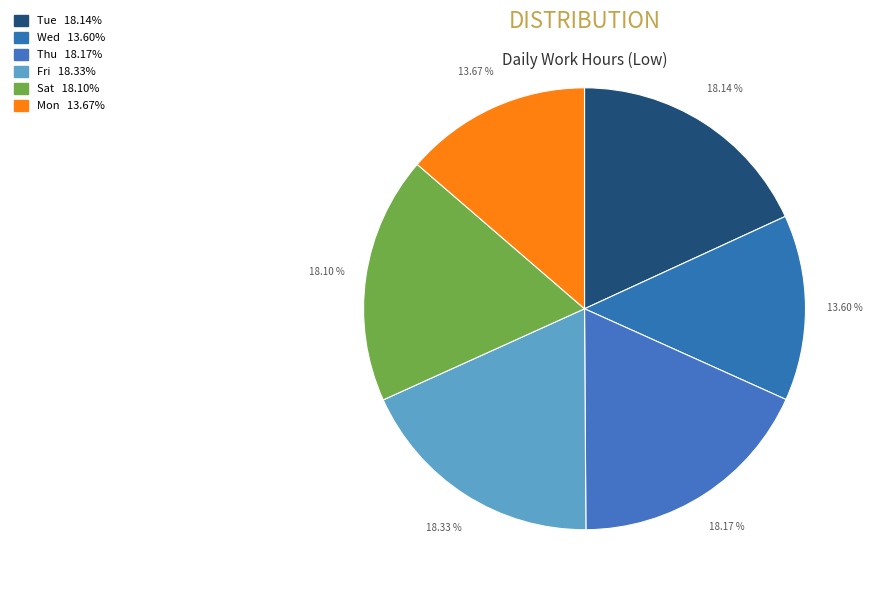

How many slices are in this pie chart?

6